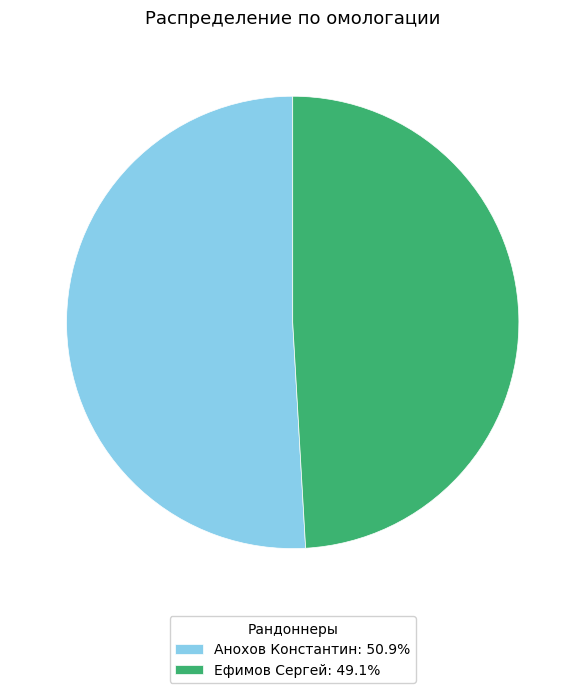

The Ефимов Сергей slice represents 44% of the pie. True or false?

False